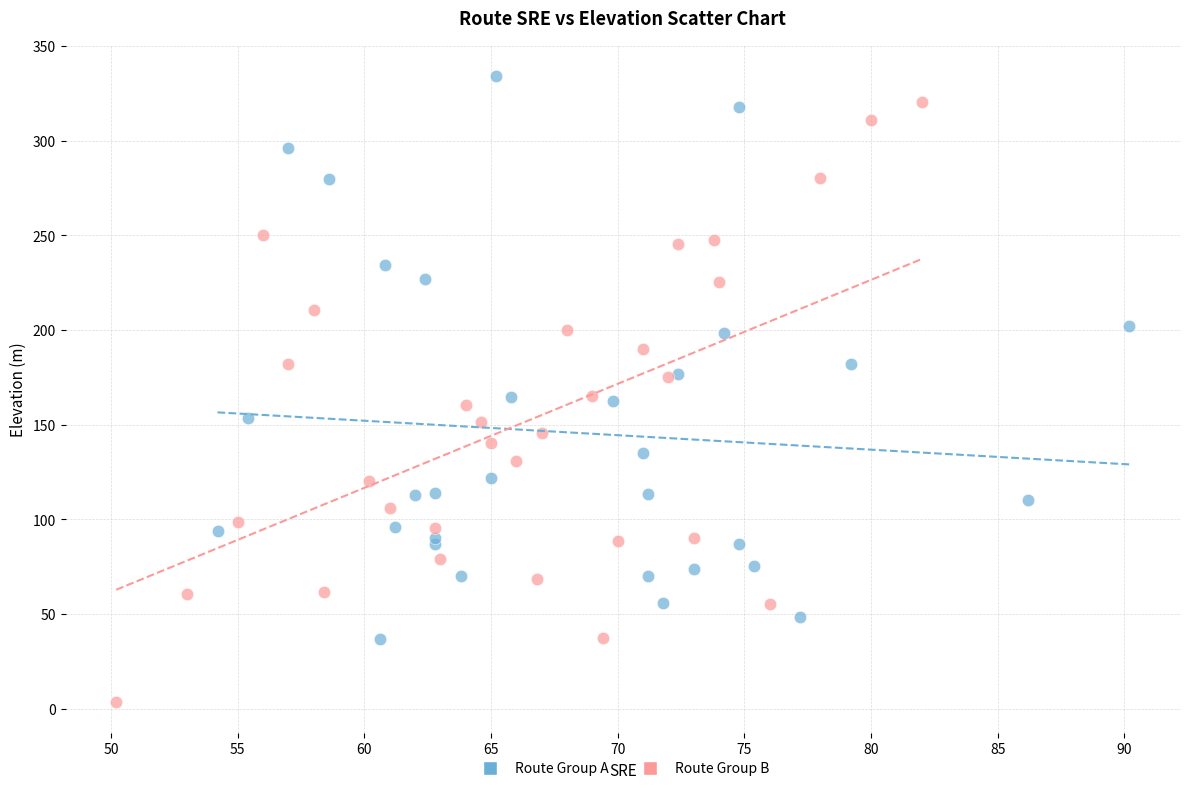

Which series reaches the minimum Y coordinate?

Route Group B